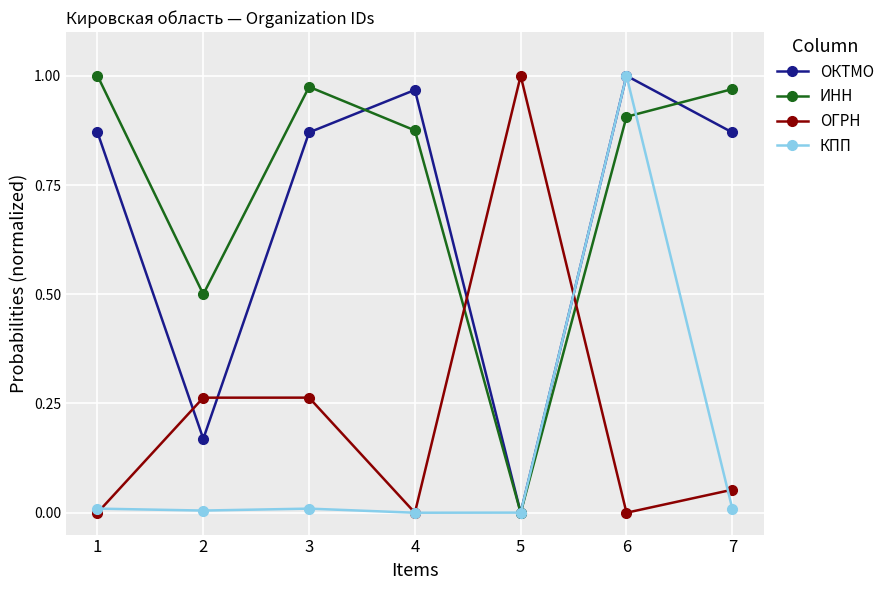

The КПП series shows 0.0 at 5. True or false?

True